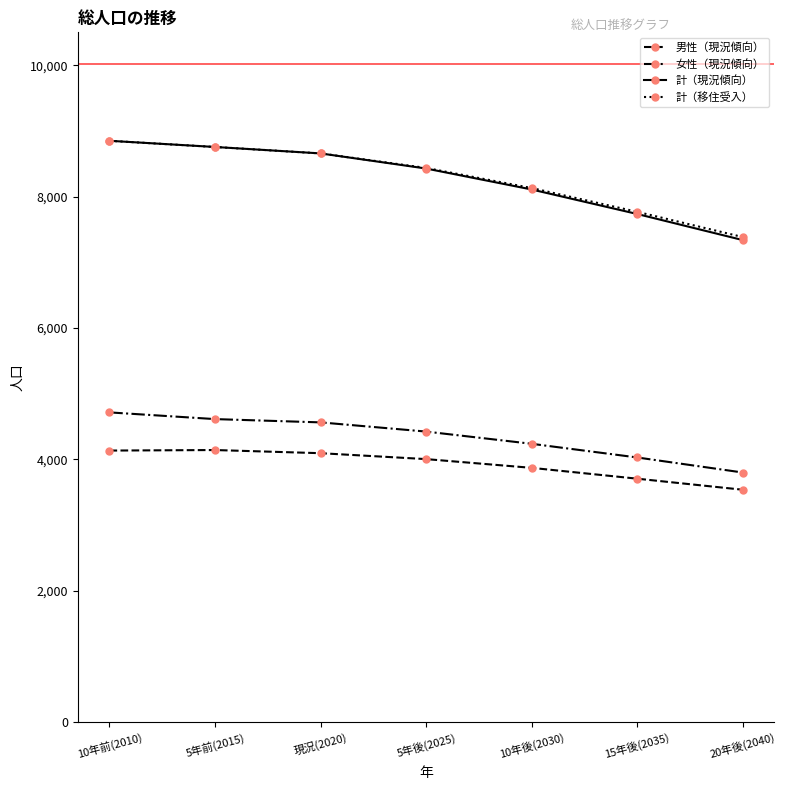

Which series changed the most between 10年後(2030) and 20年後(2040)?

計（現況傾向）